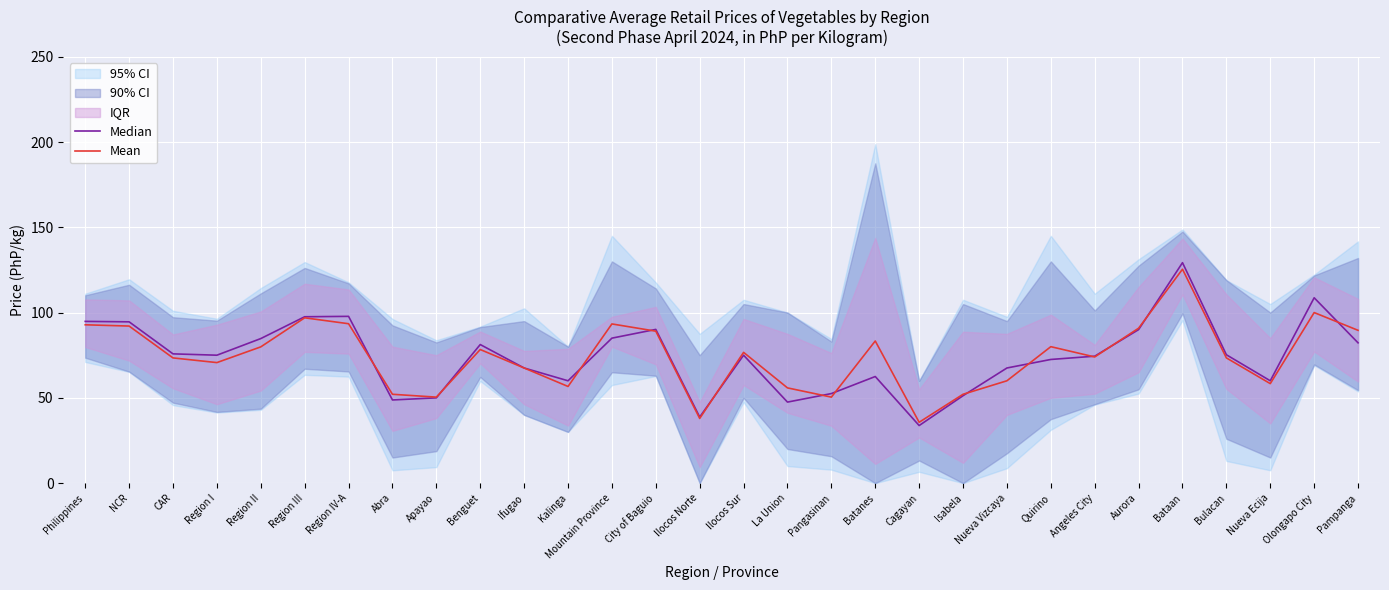

True or false: Mean has a value of 125.4 at Bataan.

True